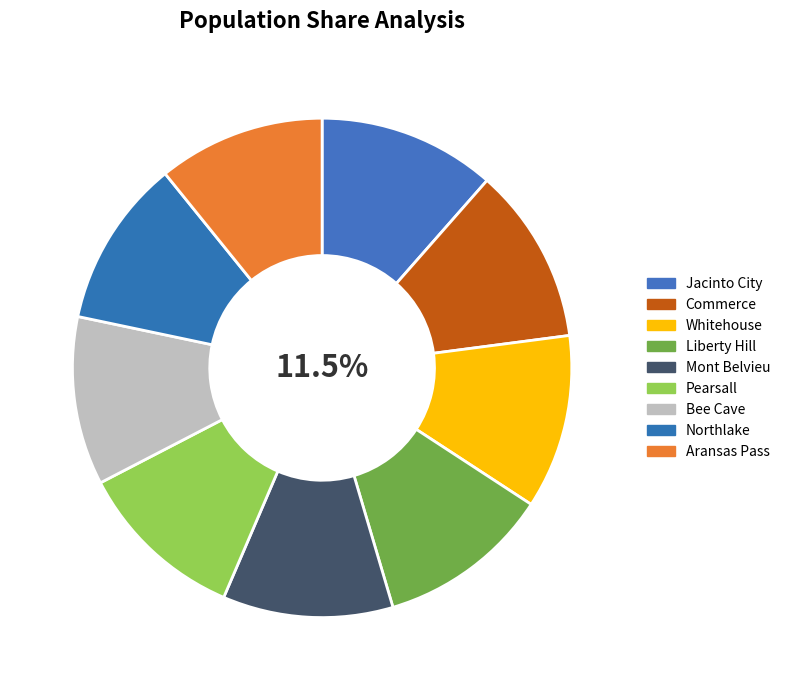

Combined, what portion of the pie is Whitehouse and Mont Belvieu?

22.3%